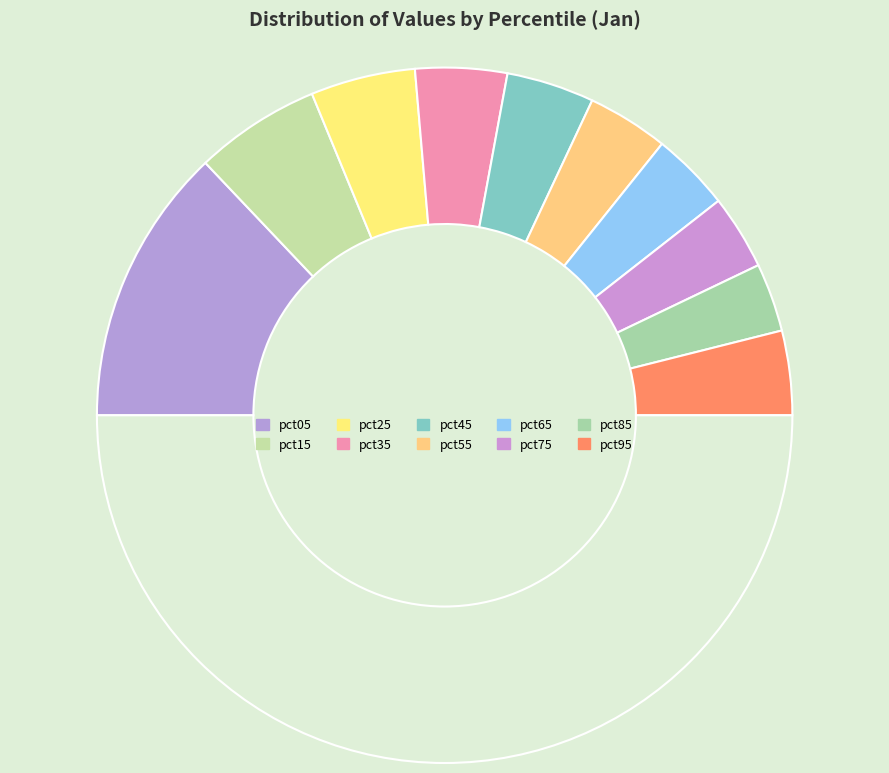

Count the number of slices in the pie.

11